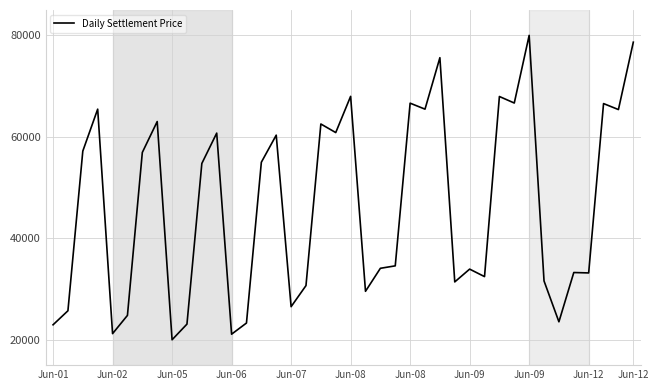

What is the greatest value displayed?

80000.0